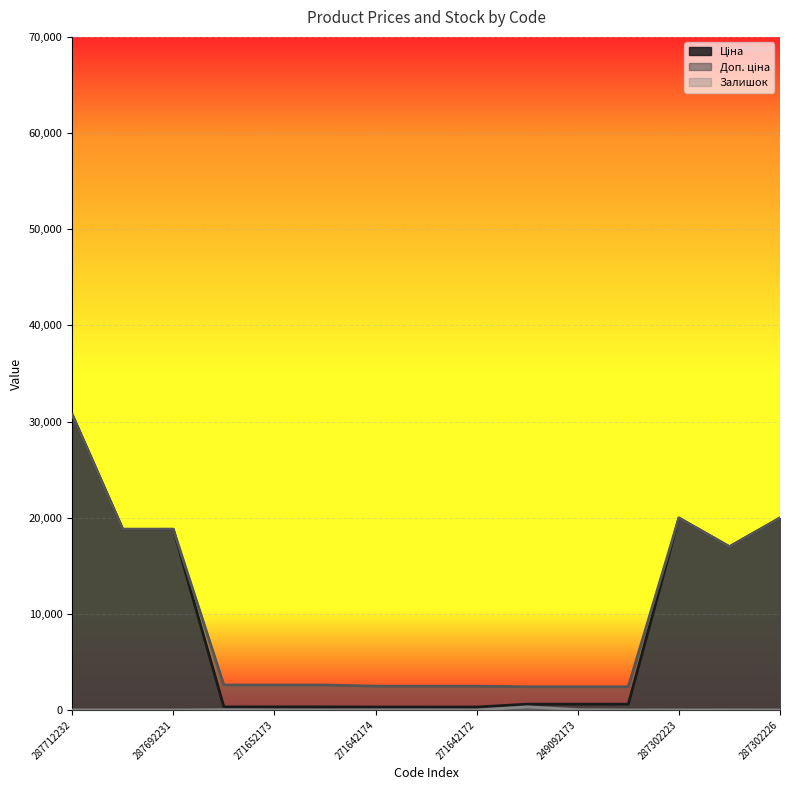

What is the value of the Доп. ціна point at the 9th from the left?

2482.4